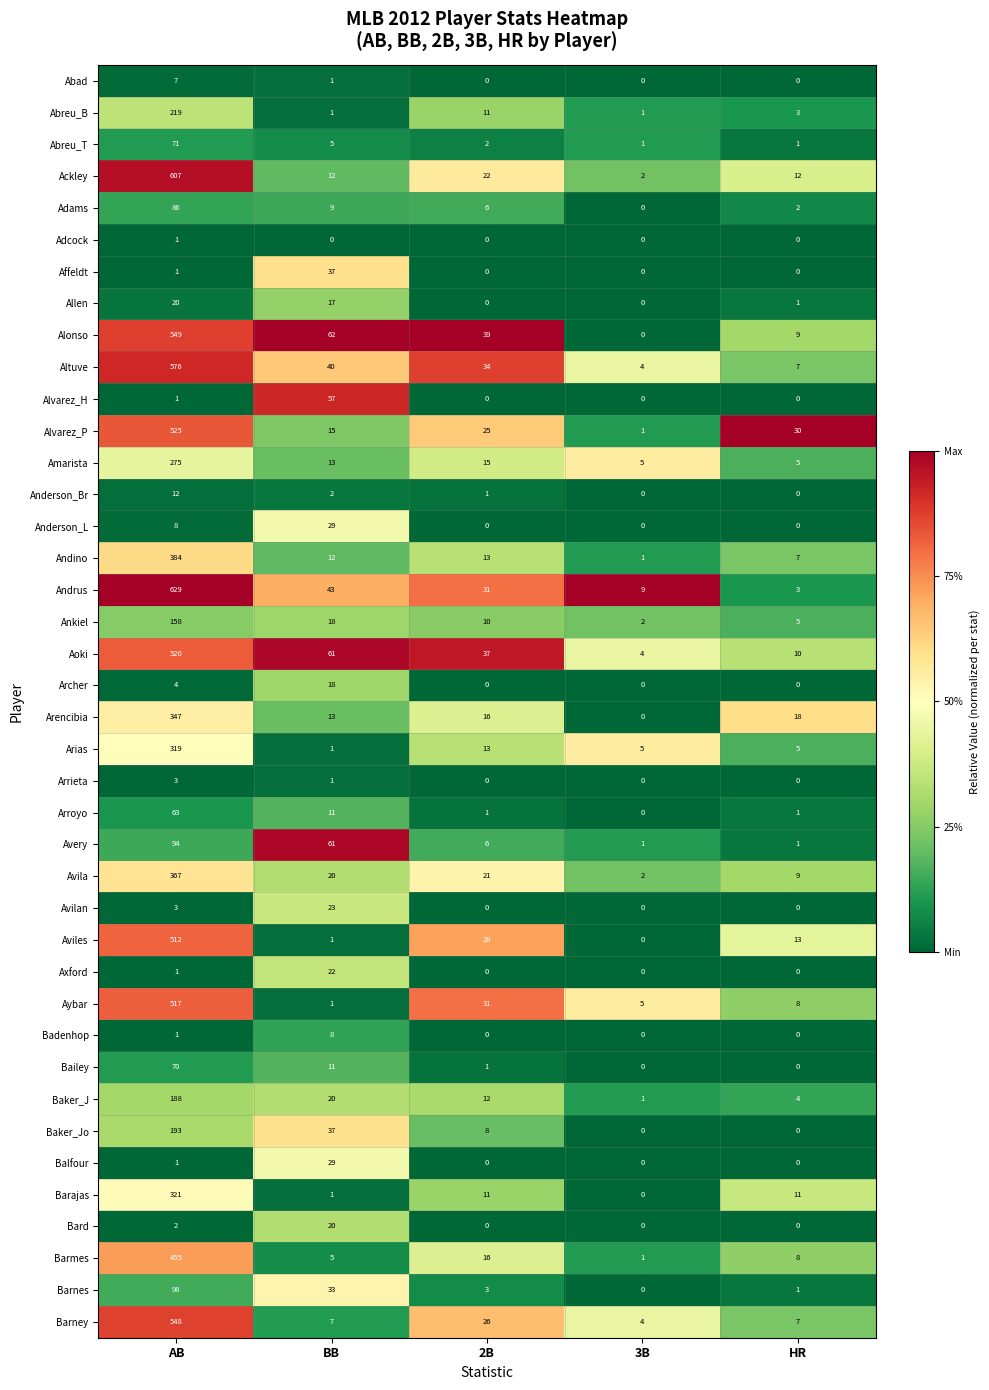

Which series has the largest range (max minus min)?

Andrus